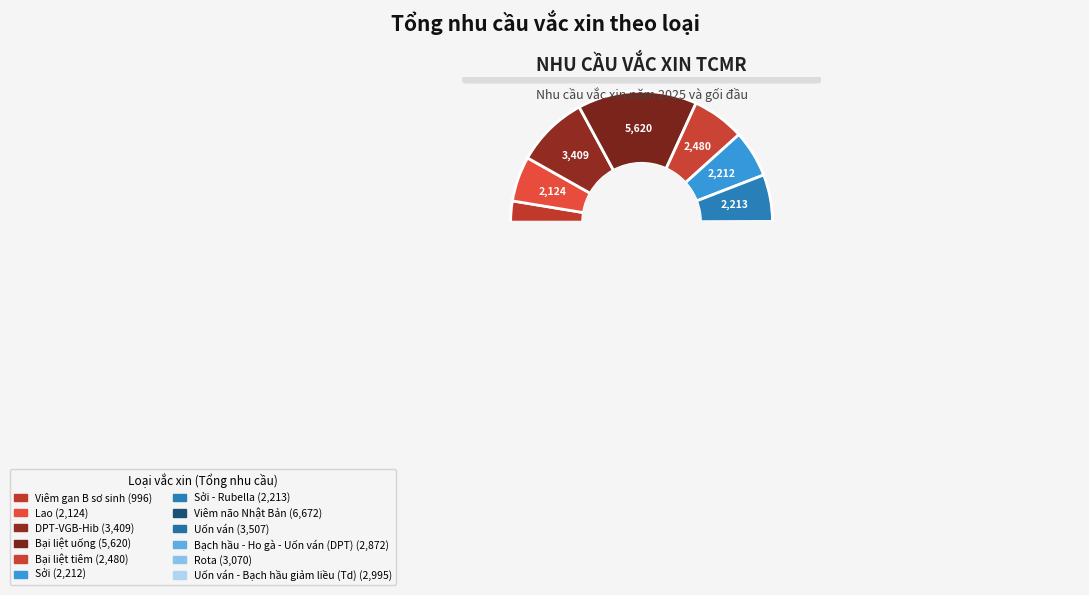

Rank the categories by value from highest to lowest.

Viêm não Nhật Bản, Bại liệt uống, Uốn ván, DPT-VGB-Hib, Rota, Uốn ván - Bạch hầu giảm liều (Td), Bạch hầu - Ho gà - Uốn ván (DPT), Bại liệt tiêm, Sởi - Rubella, Sởi, Lao, Viêm gan B sơ sinh